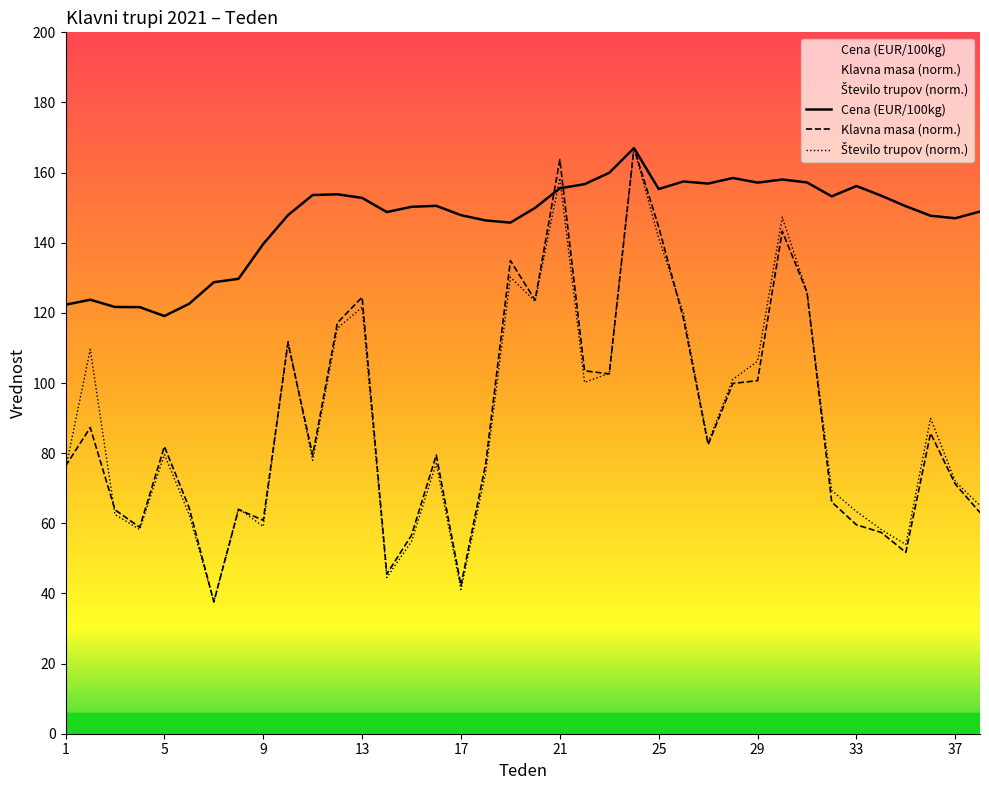

What is the value of the Število trupov (norm.) point at the 4th from the left?

58.2